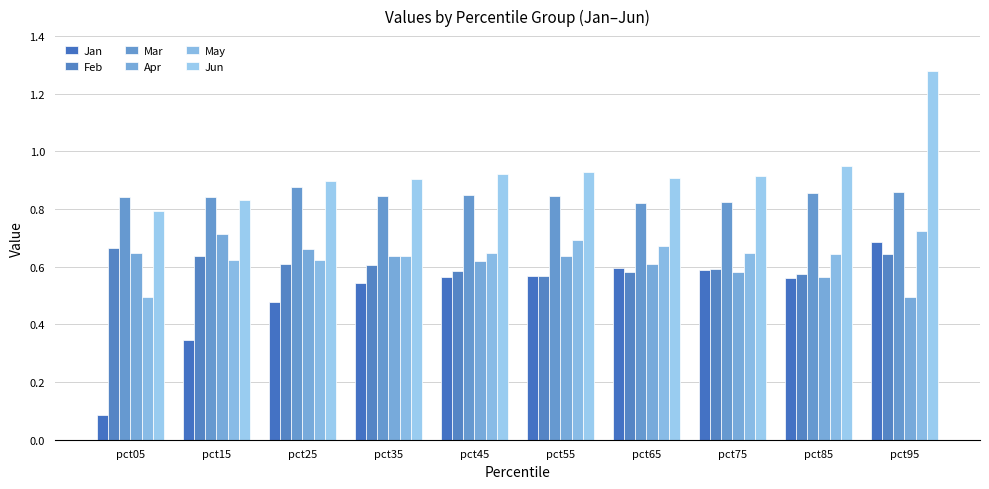

True or false: Feb has a value of 0.6 at pct65.

True